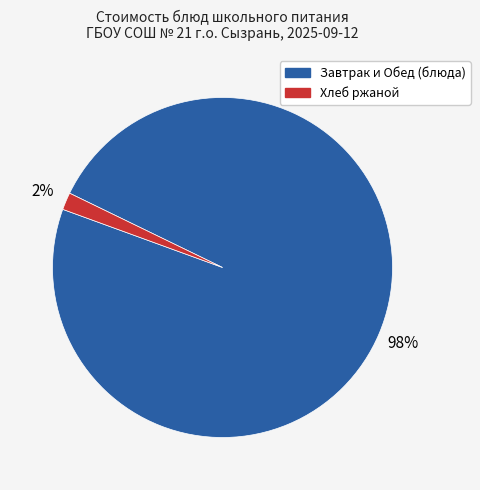

Is there any slice that represents more than half of the pie?

Yes